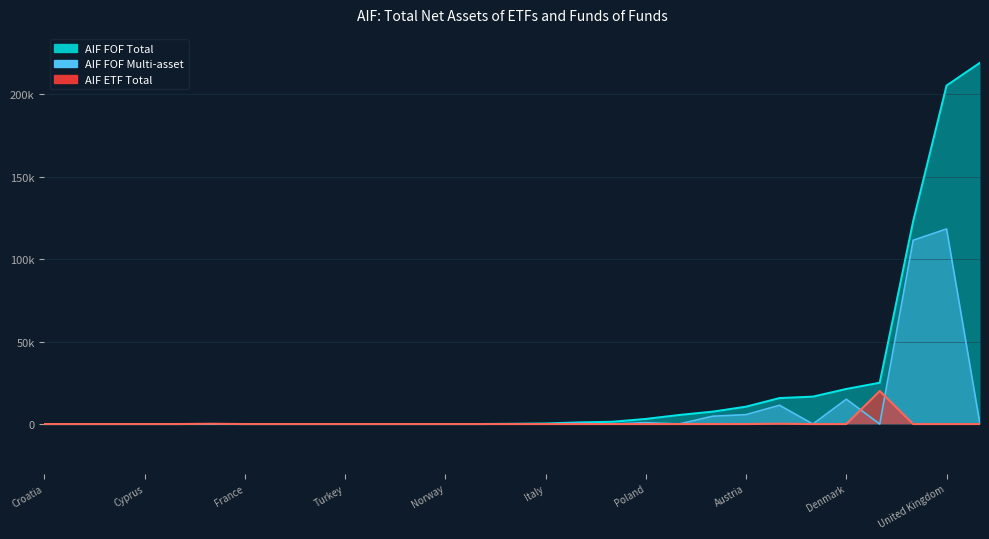

How many series are shown in this chart?

3